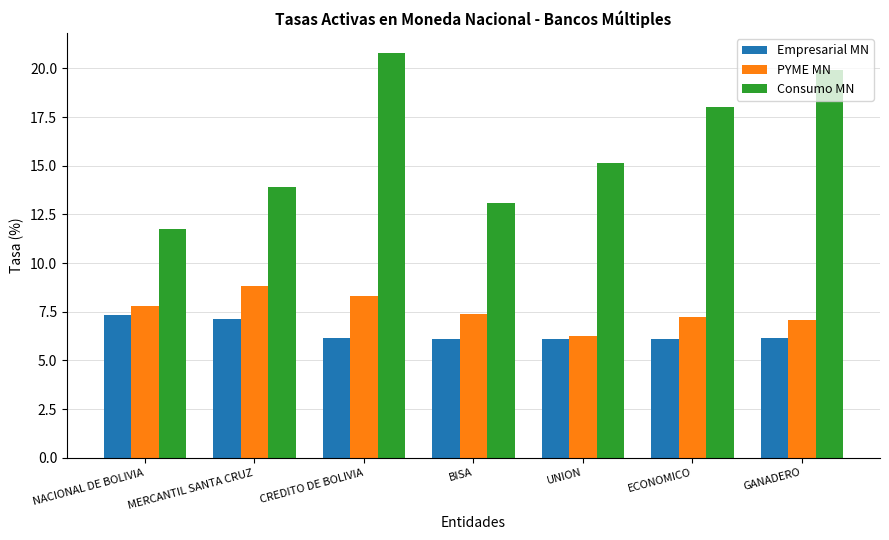

Is the value of Empresarial MN at NACIONAL DE BOLIVIA greater than the value of Consumo MN at ECONOMICO?

No